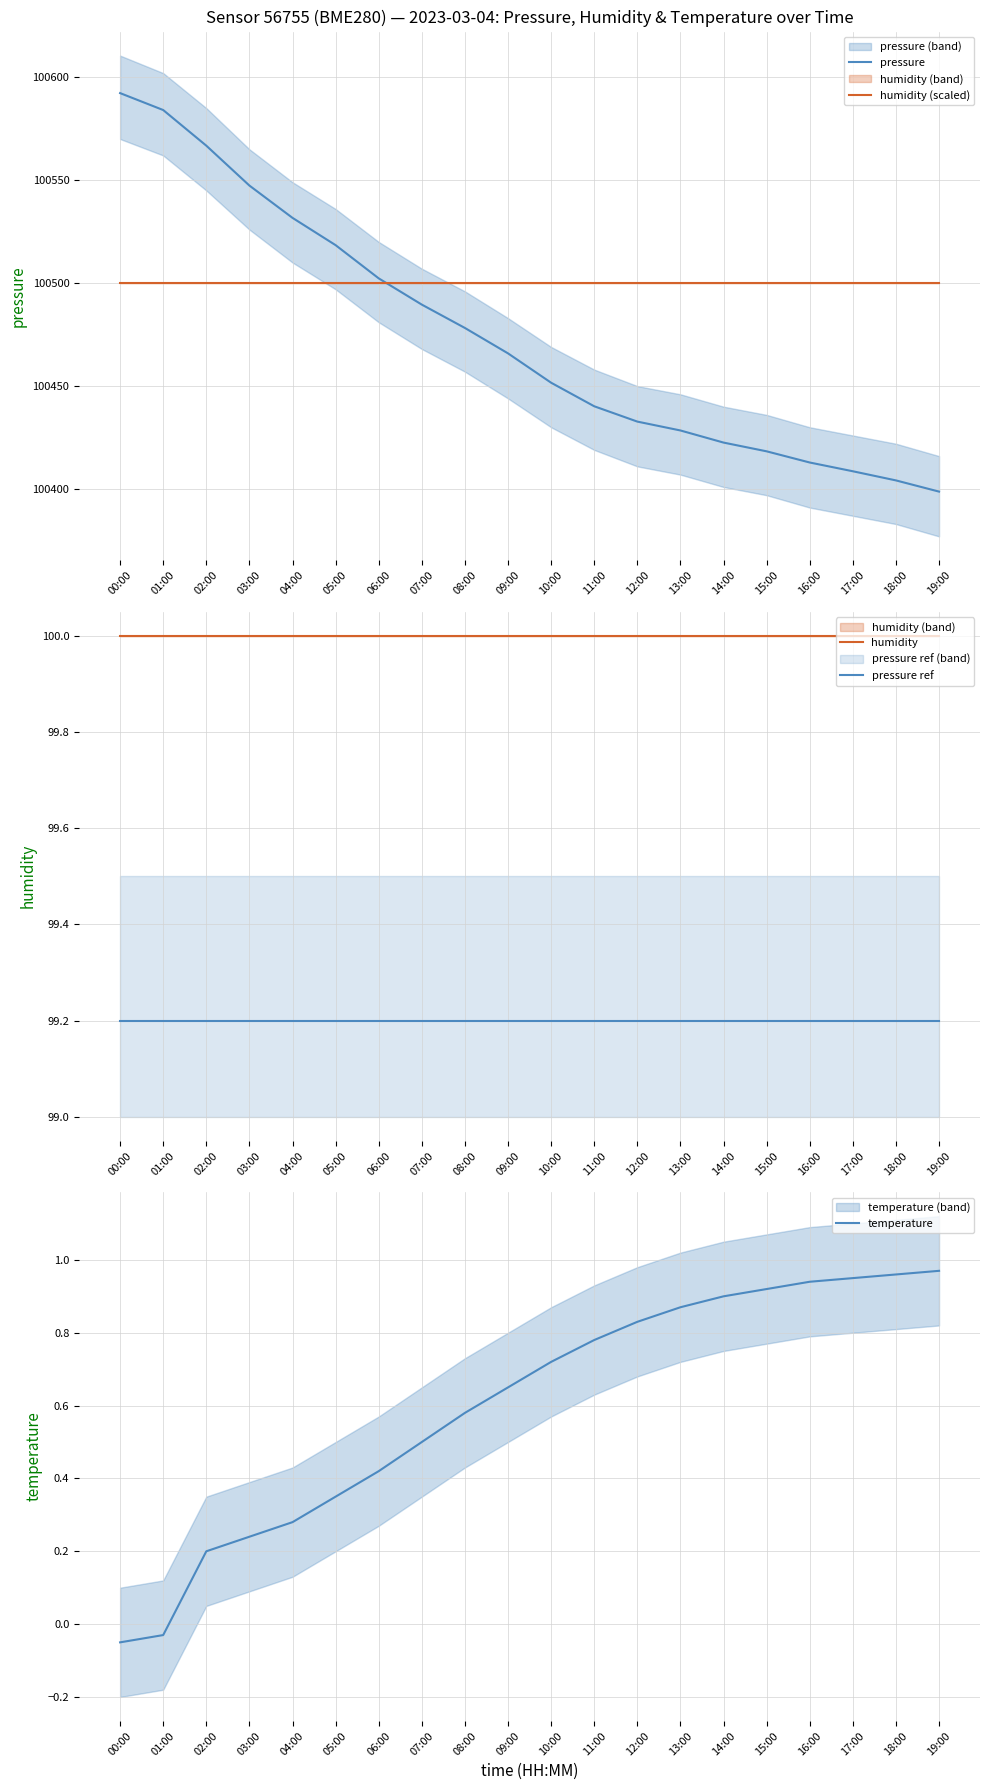

At 16:00, list the series in order from smallest to largest.

temperature, pressure ref, humidity, pressure, humidity (scaled)